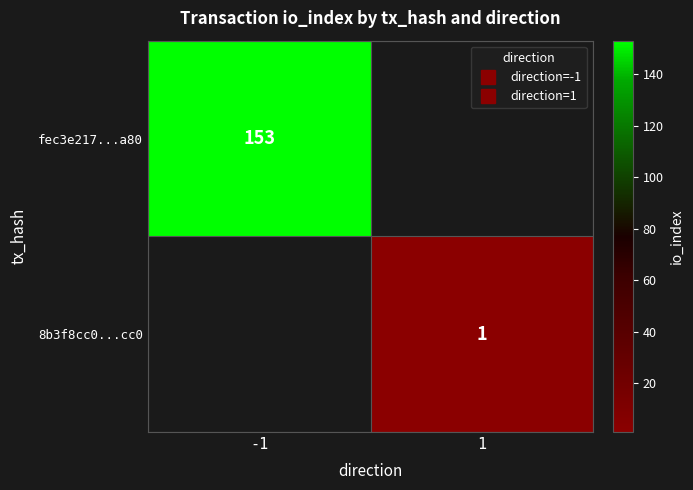

Which label corresponds to the smallest value in the chart?

1